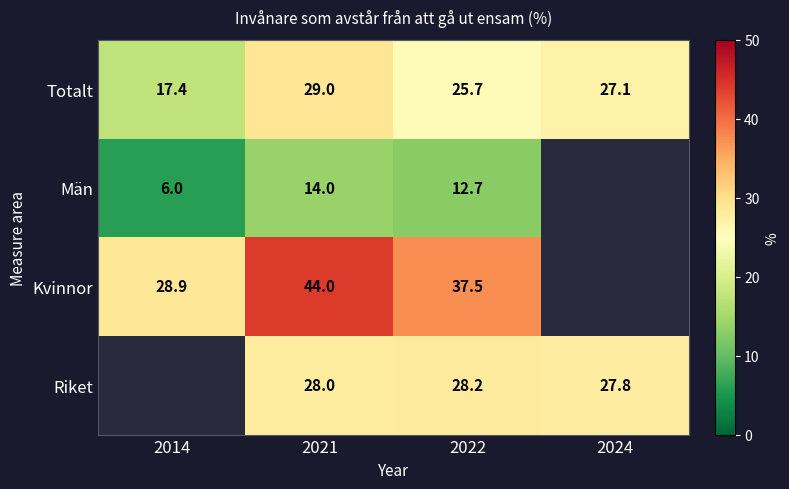

What is the difference between the highest and lowest values at 2021?

30.0